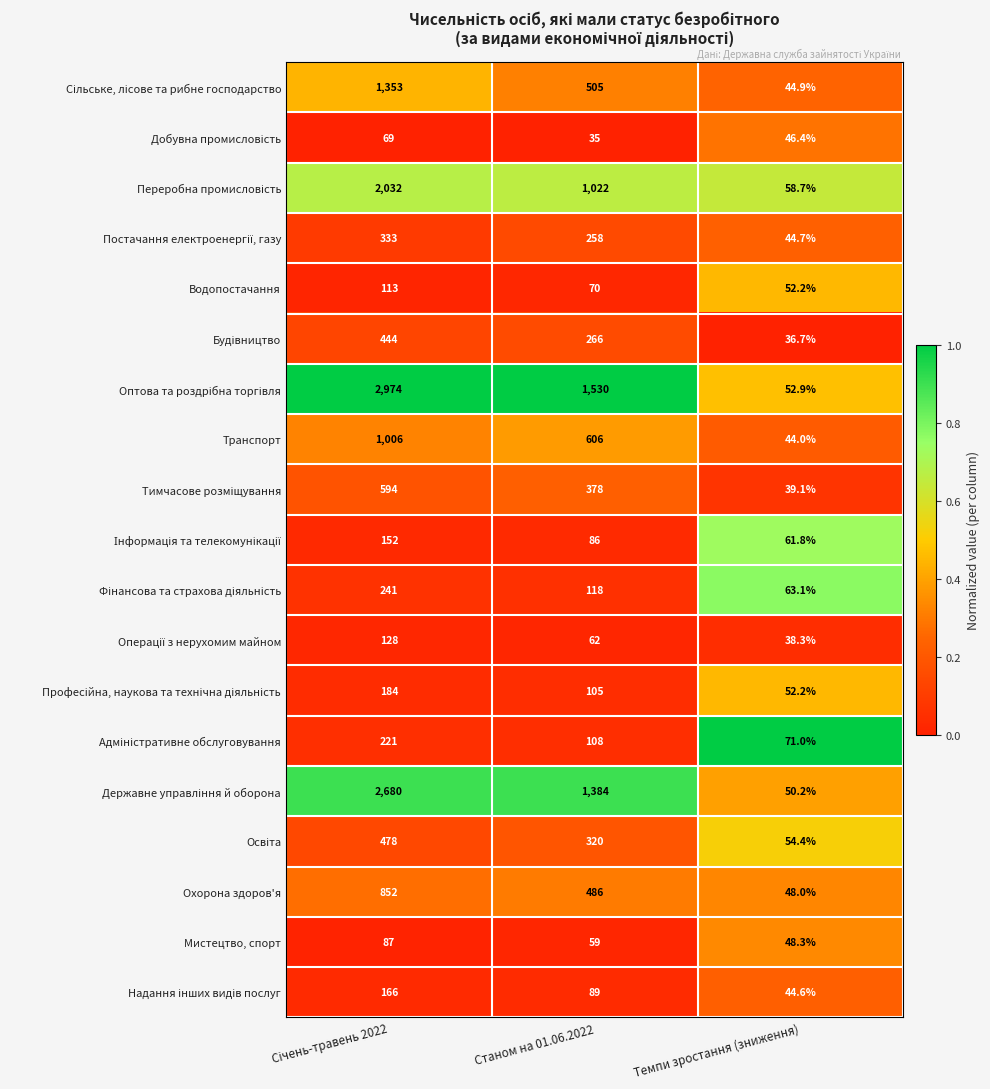

At which label does Мистецтво, спорт reach its minimum?

Темпи зростання (зниження)